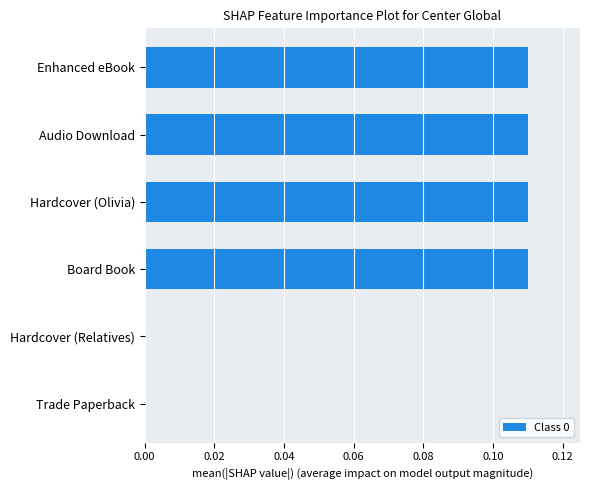

Between Hardcover (Olivia) and Hardcover (Relatives), which is larger?

Hardcover (Olivia)